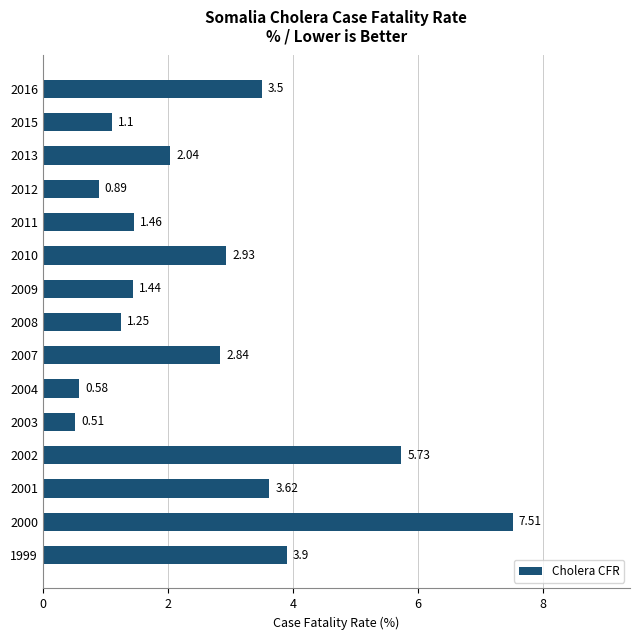

Which category has the lowest value across all series?

2003